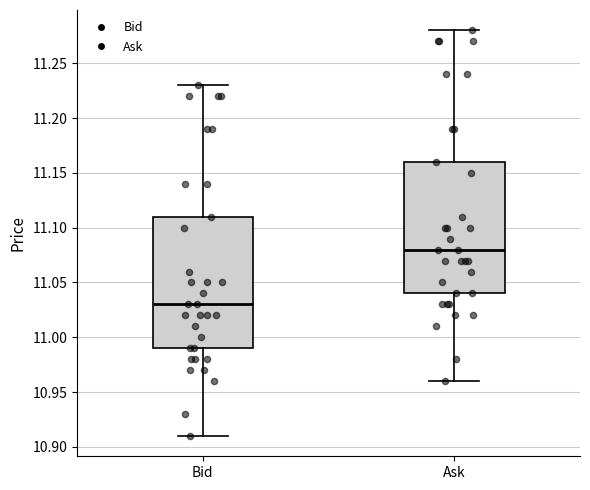

Reading left to right, transcribe this box plot: for each box, give where its median line is, the range the box spans, and where its two whiskers end, as read against the y-axis. The values are not printed on the chart, so give them approximately, as read against the axis.

Bid: median 11.03, box 10.99 to 11.11, whiskers 10.91 to 11.23
Ask: median 11.08, box 11.04 to 11.16, whiskers 10.96 to 11.28